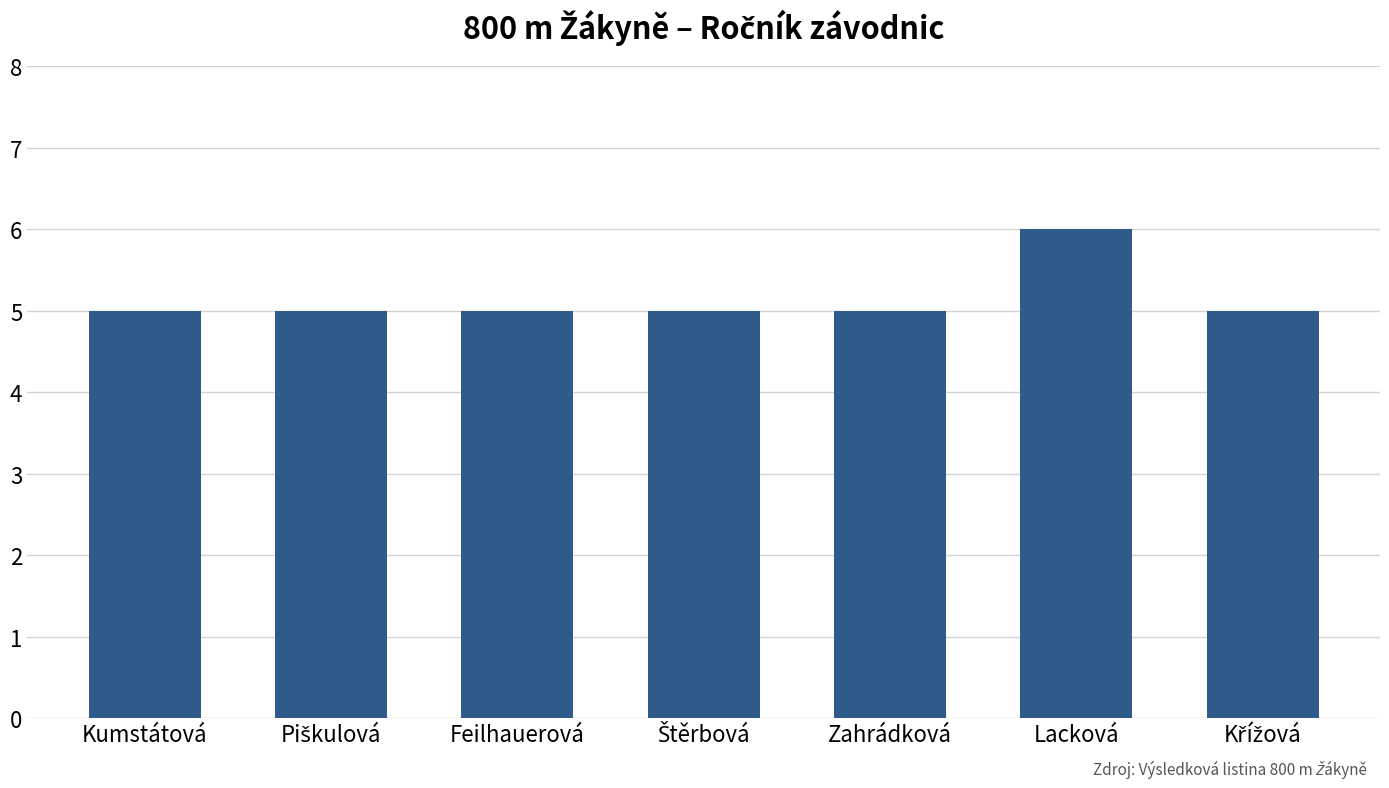

The value at Kumstátová is 8. True or false?

False